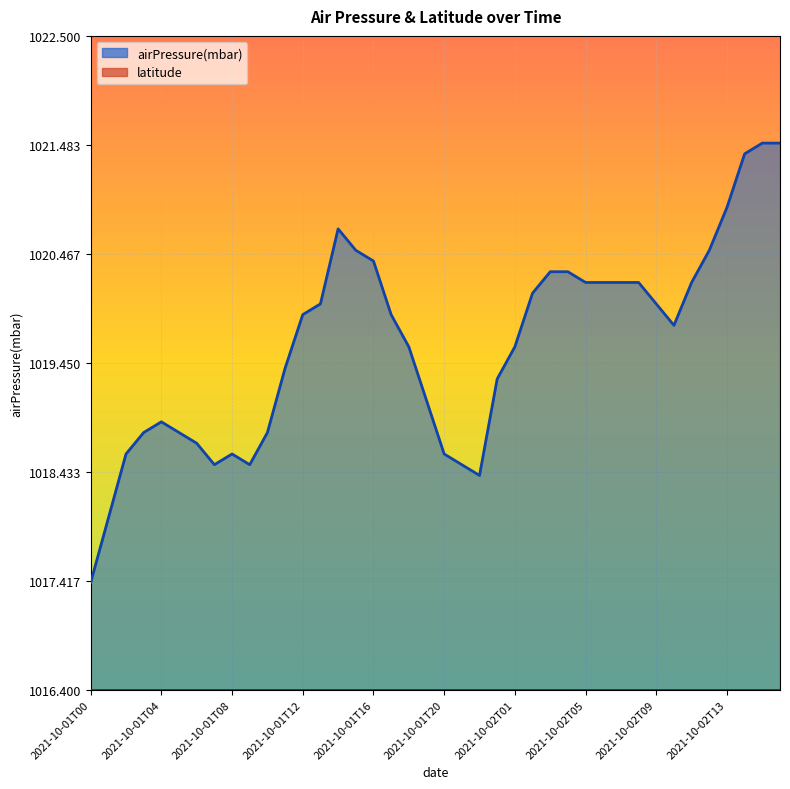

At which label does the data first exceed 1019?

2021-10-01T11